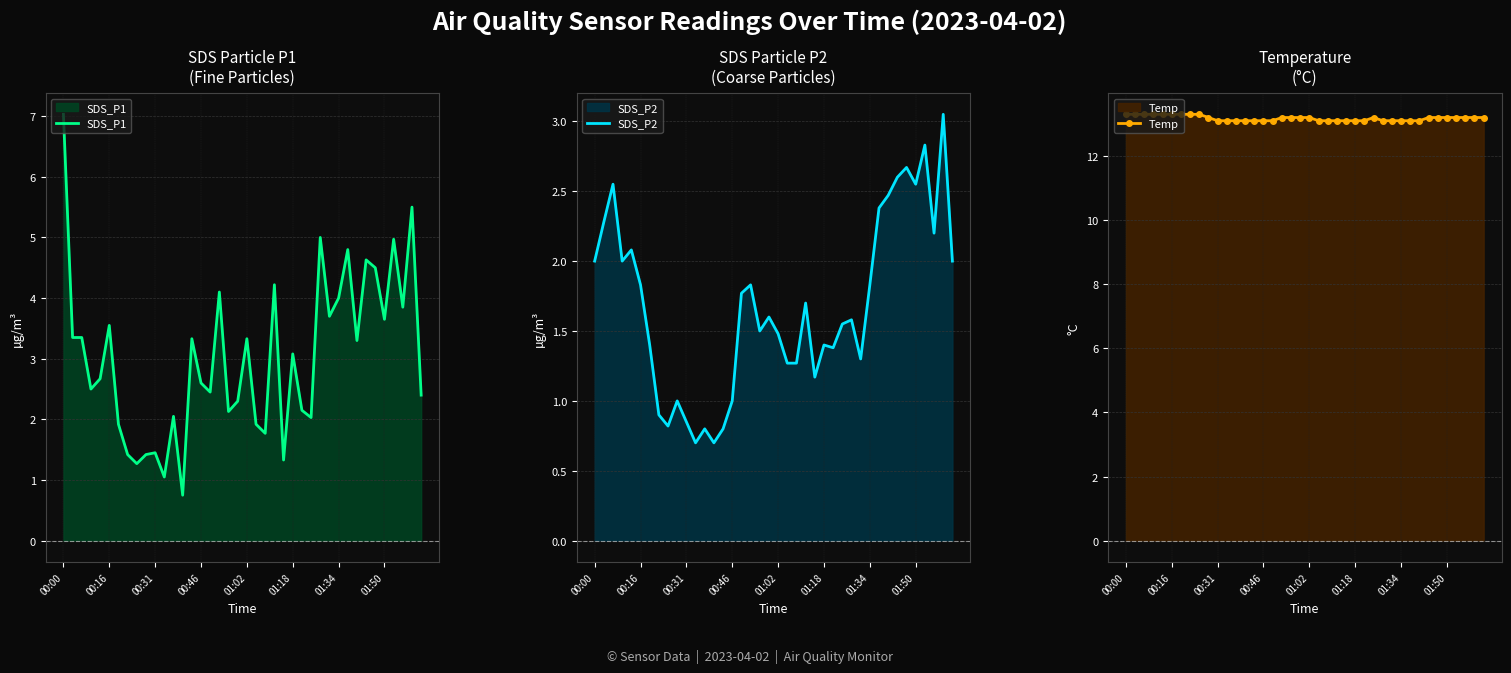

What is the sum of all SDS_P1 values?

120.8